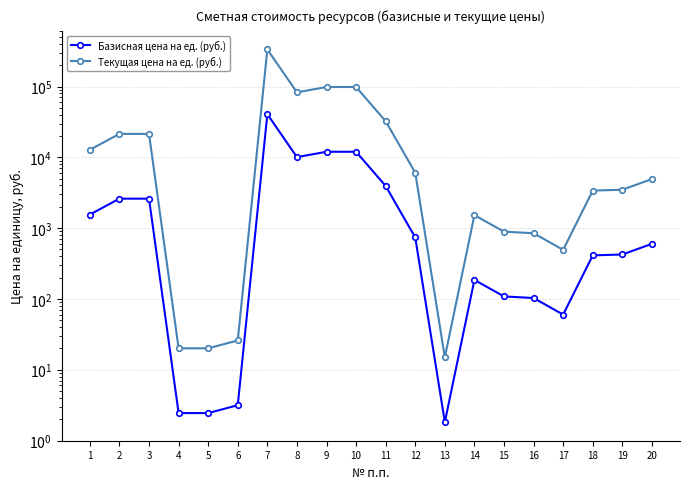

Between 7 and 15, which series saw the biggest shift?

Текущая цена на ед. (руб.)